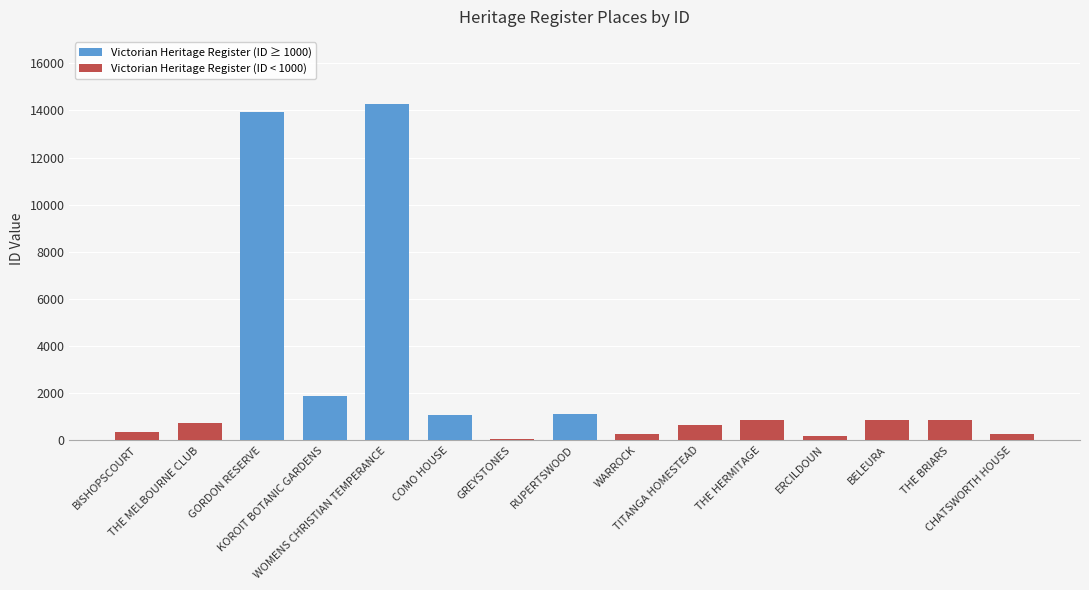

Which series has the widest spread of values?

Victorian Heritage Register (ID ≥ 1000)